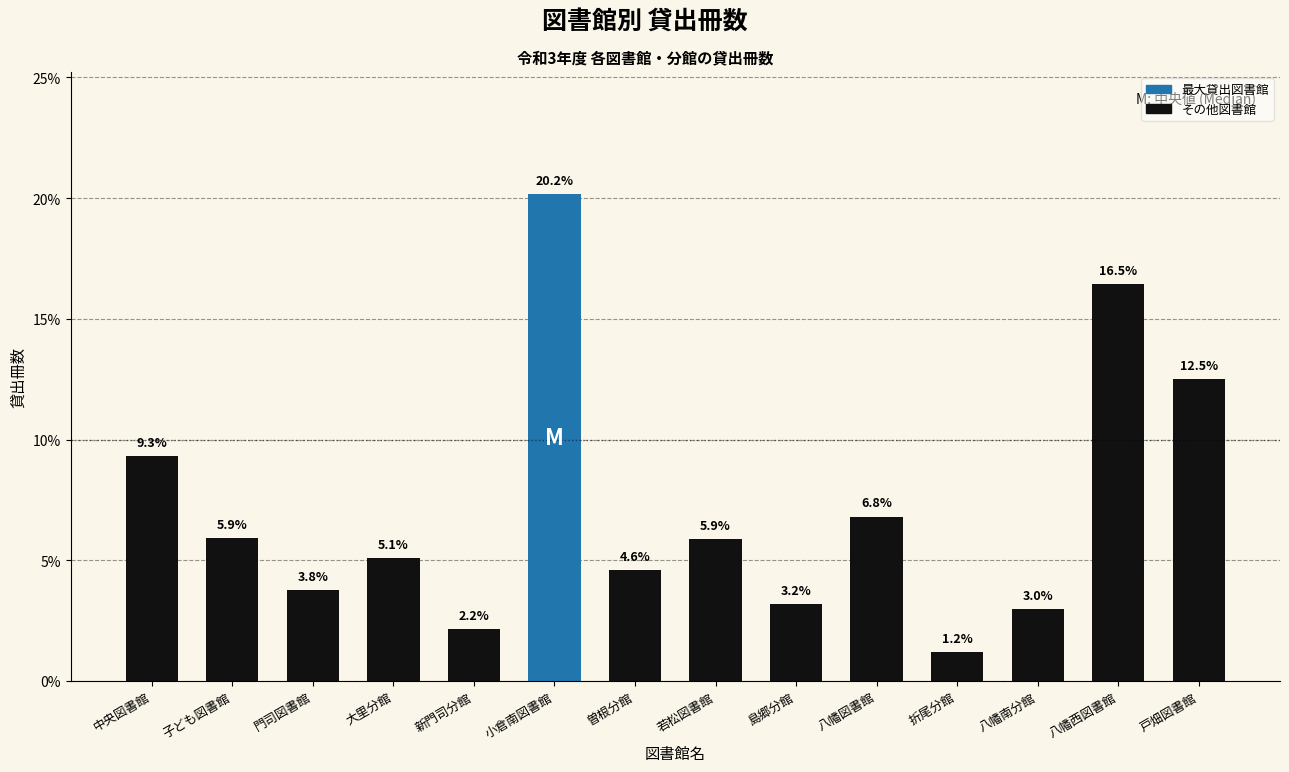

Reading left to right, transcribe all the data shown in this chart.

中央図書館=9.3	子ども図書館=5.9	門司図書館=3.8	大里分館=5.1	新門司分館=2.2	小倉南図書館=20.2	曽根分館=4.6	若松図書館=5.9	島郷分館=3.2	八幡図書館=6.8	折尾分館=1.2	八幡南分館=3.0	八幡西図書館=16.5	戸畑図書館=12.5